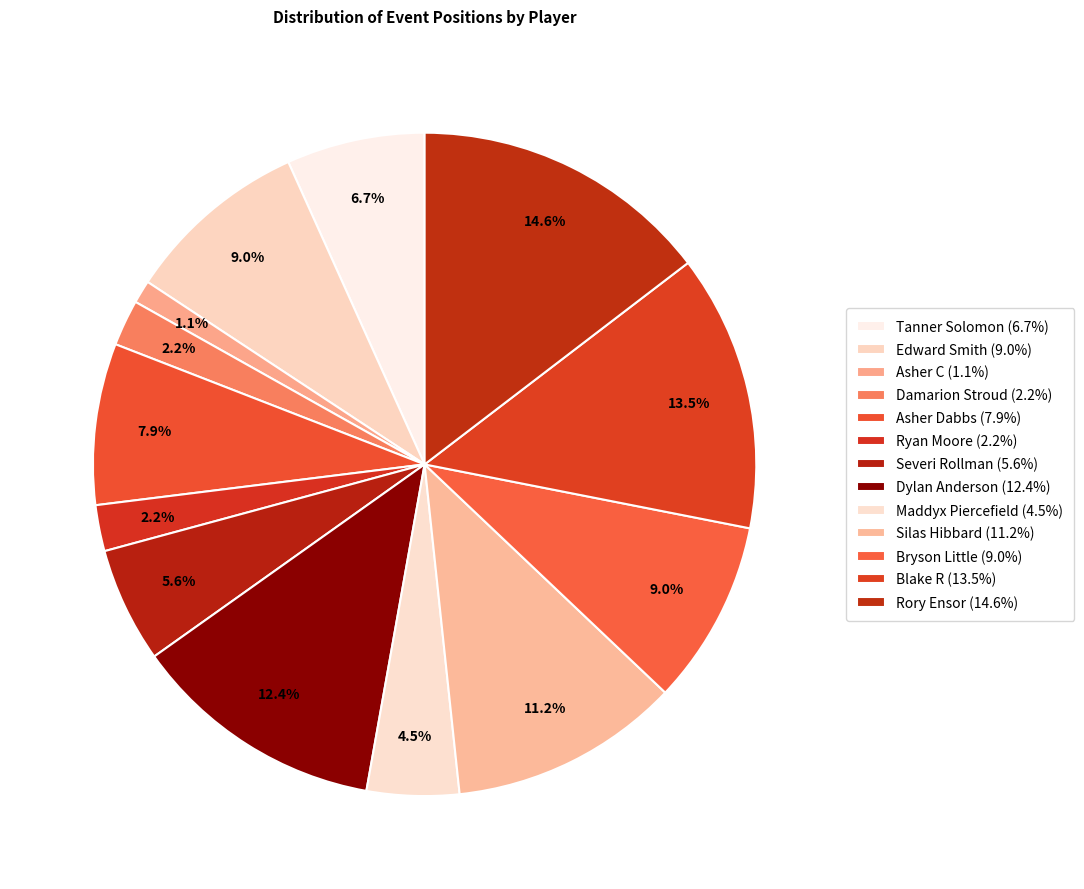

What is the change in value from Asher C to Damarion Stroud?

+1